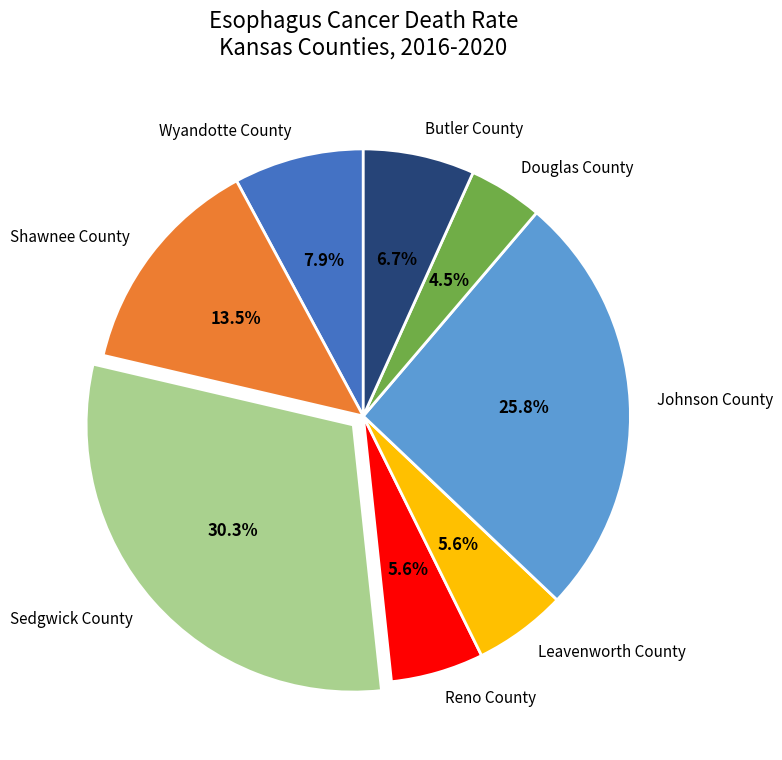

Is it true that Reno County is 14% of the pie?

False